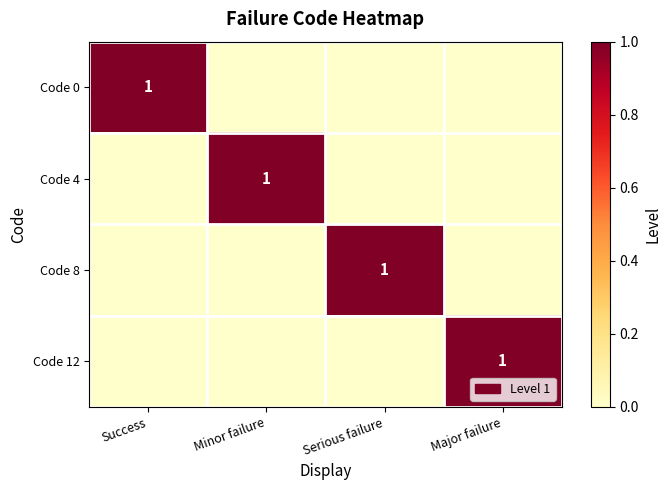

The Code 4 series shows 1 at Minor failure. True or false?

True